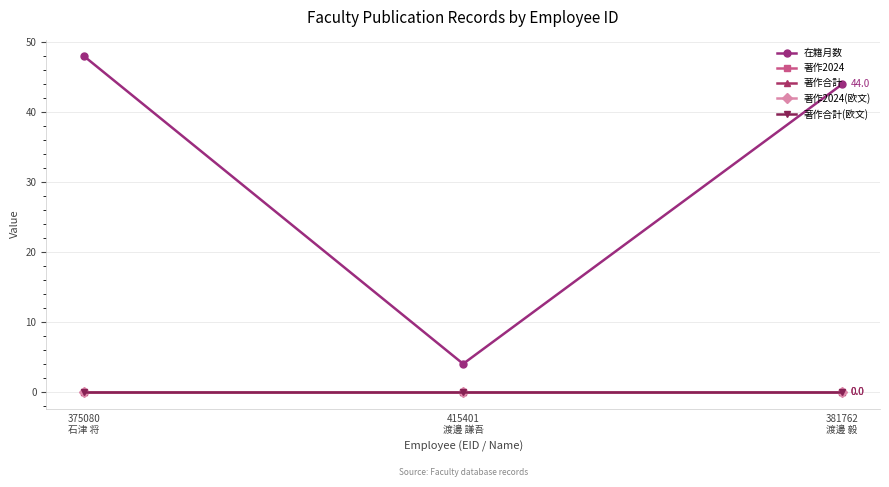

Does the chart have visible grid lines?

Yes